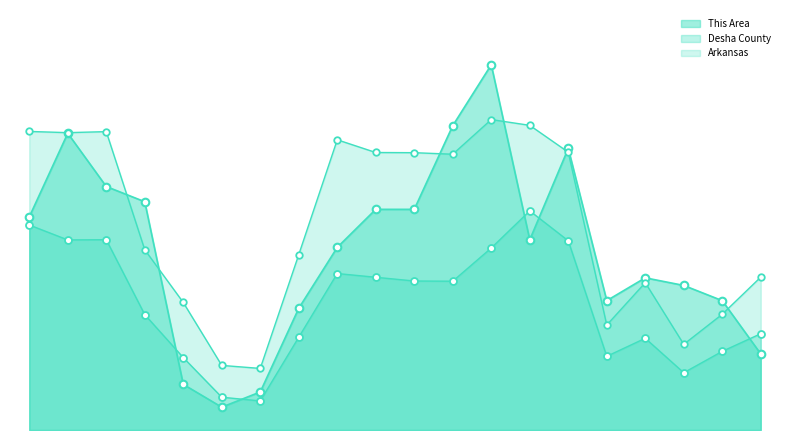

Does the chart have visible grid lines?

No